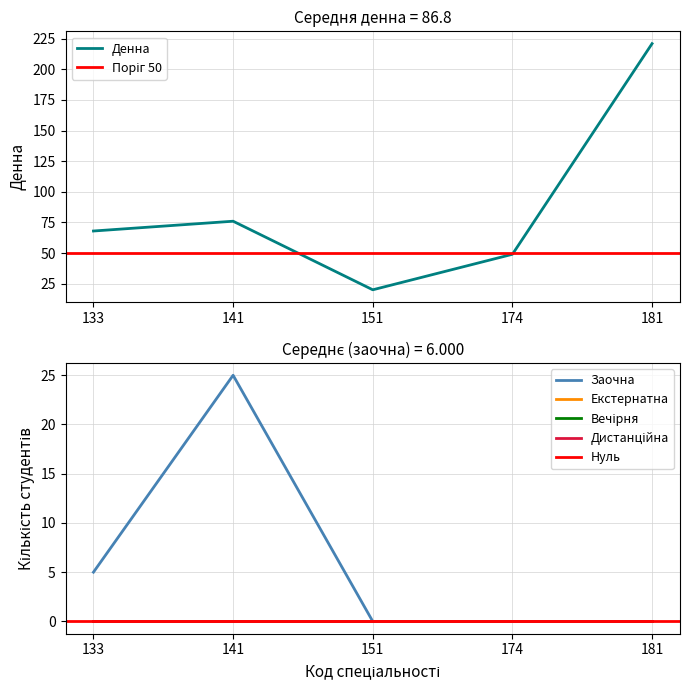

True or false: Вечірня has more than 1 interior local peaks.

False